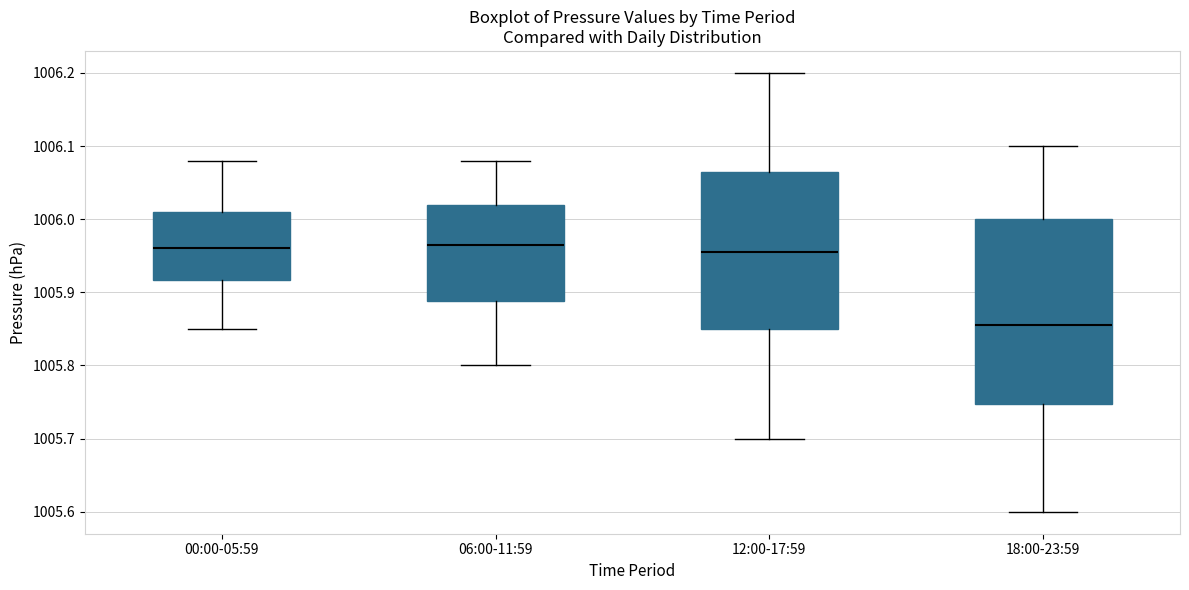

Reading left to right, read every box against the y-axis: the position of its median line, the range the box covers, and the ends of its whiskers. The values are not printed on the chart, so give them approximately, as read against the axis.

00:00-05:59: median 1005.96, box 1005.92 to 1006.01, whiskers 1005.85 to 1006.08
06:00-11:59: median 1005.97, box 1005.89 to 1006.02, whiskers 1005.80 to 1006.08
12:00-17:59: median 1005.96, box 1005.85 to 1006.07, whiskers 1005.70 to 1006.20
18:00-23:59: median 1005.86, box 1005.75 to 1006.00, whiskers 1005.60 to 1006.10